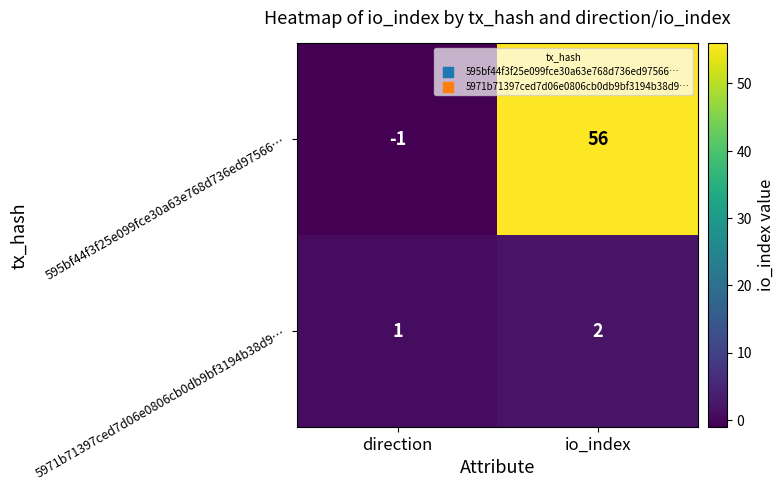

Which series has the widest spread of values?

595bf44f3f25e099fce30a63e768d736ed97566…